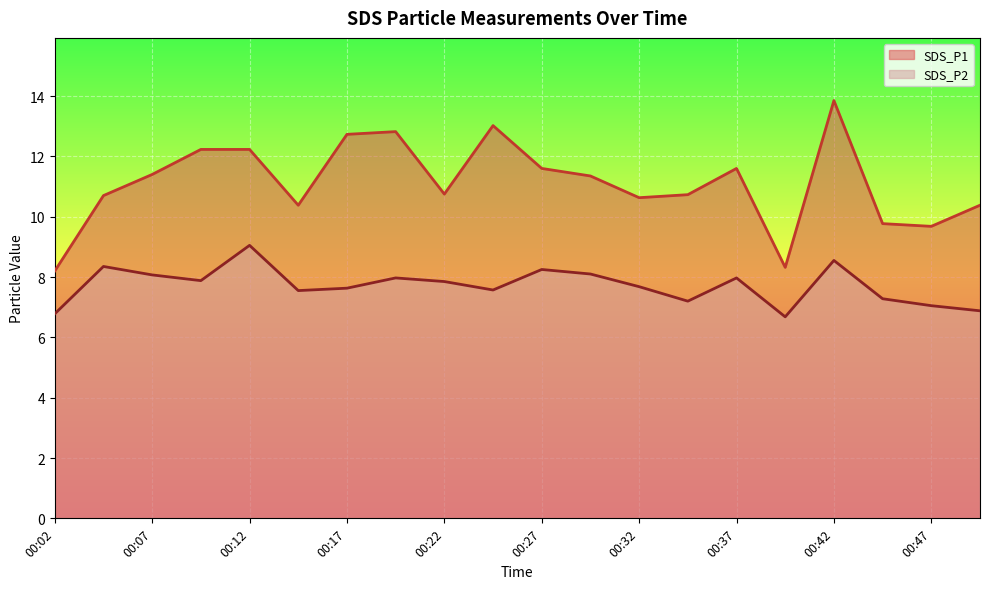

Is it true that SDS_P1 equals 10.4 at 00:50?

True